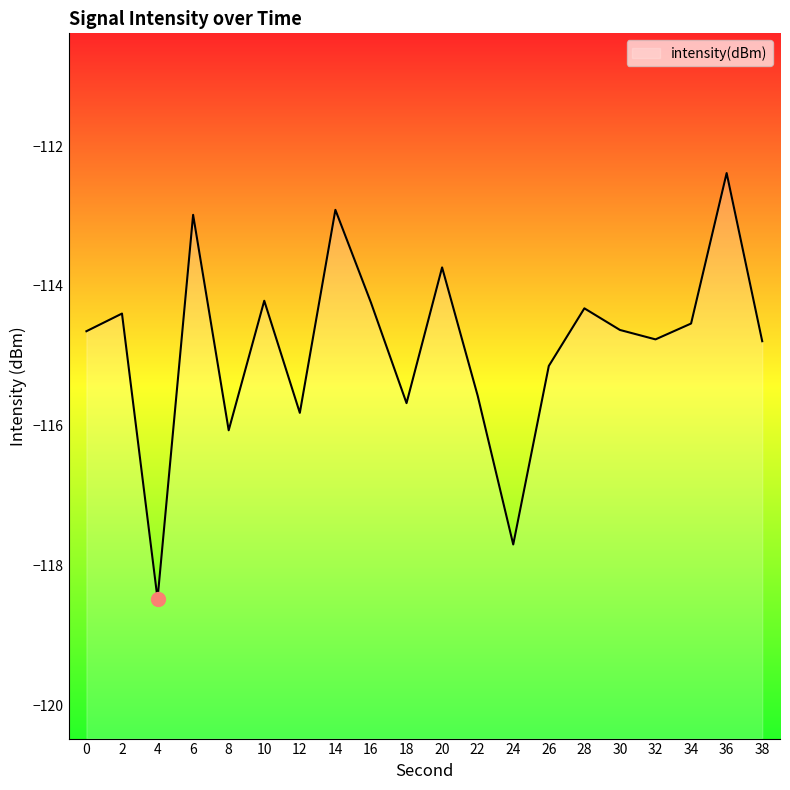

At which category does the chart reach its minimum across all series?

4